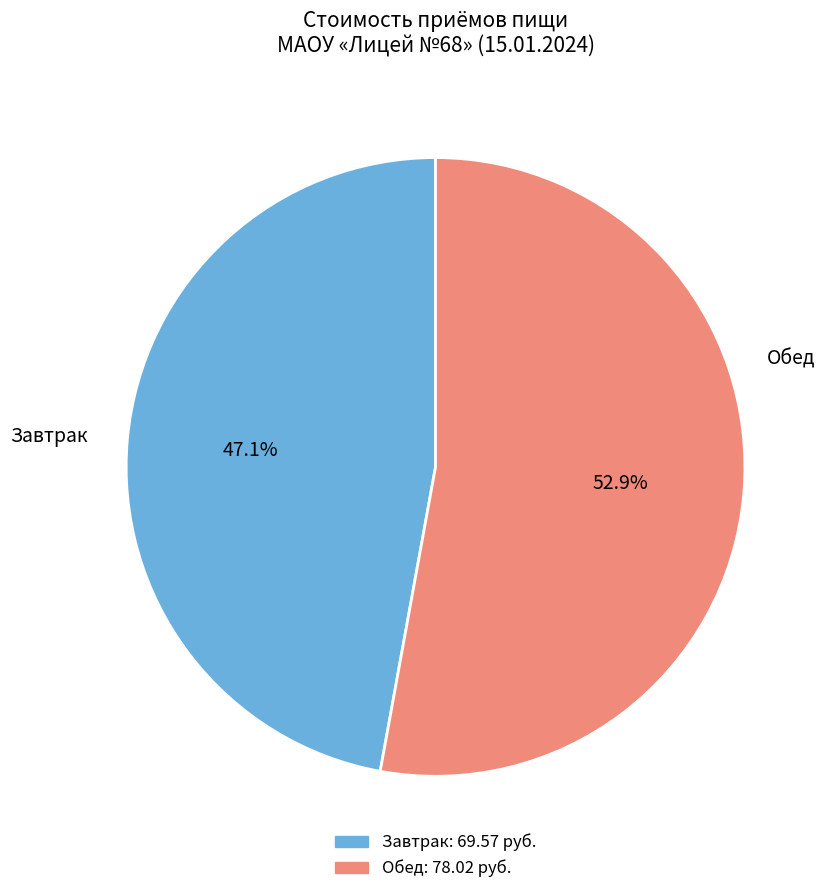

Is there any slice that represents more than half of the pie?

Yes